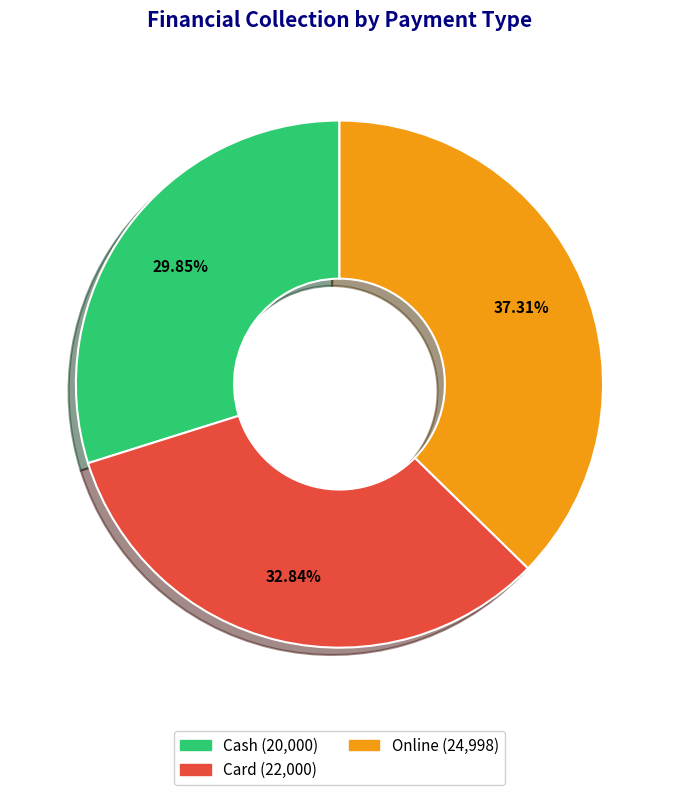

Rank the categories by value from lowest to highest.

Cash, Card, Online